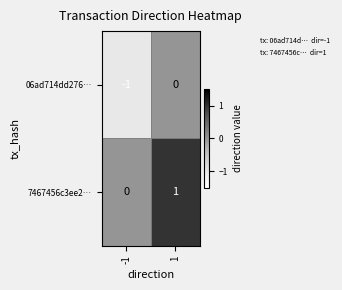

Which series has the largest total across all categories?

7467456c3ee2…